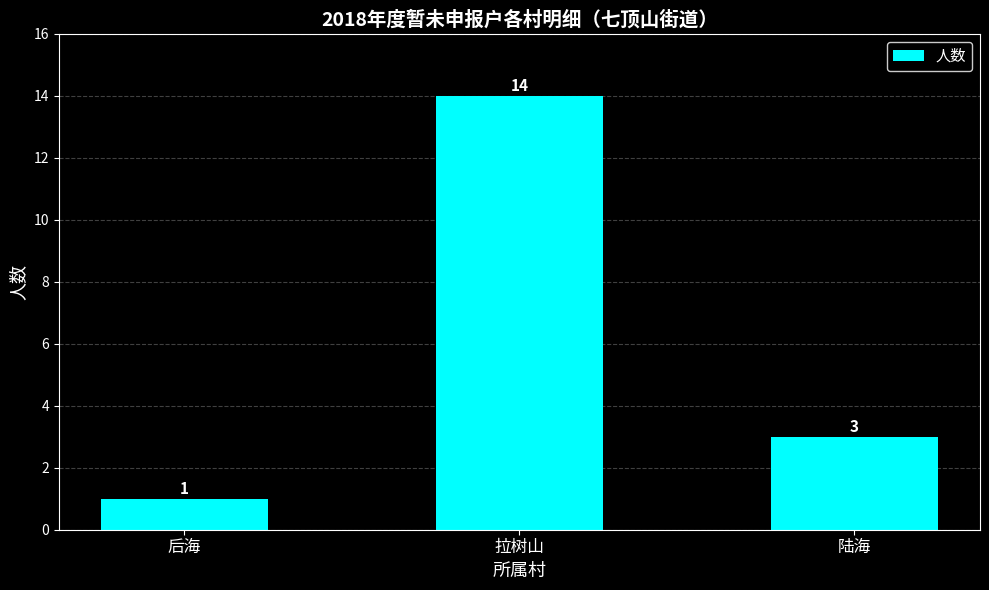

What is the label of the 3rd bar from the left?

陆海